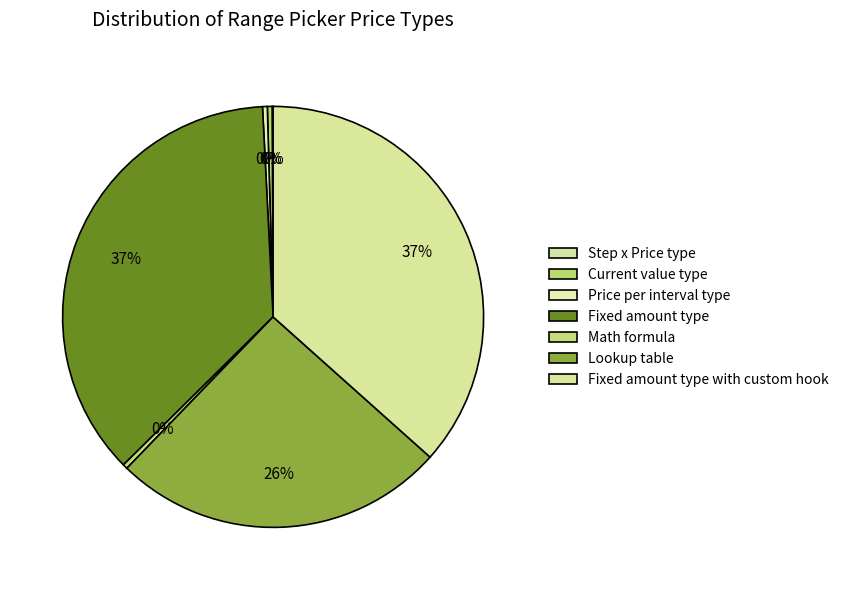

What percentage do Math formula and Price per interval type together represent?

0.7%